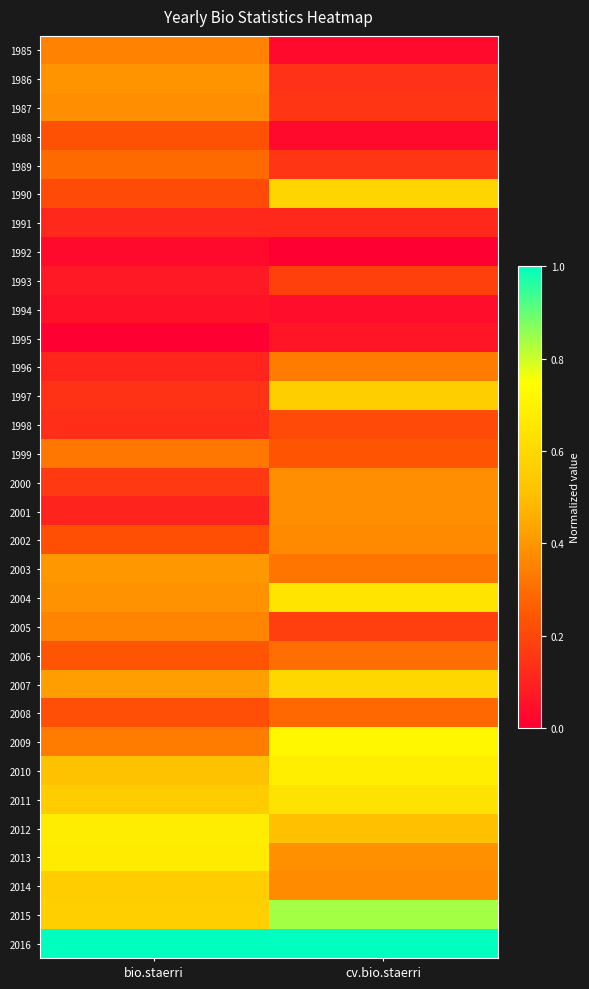

Reading left to right, what are all the values shown in this chart?

1985: bio.staerri=0.4	cv.bio.staerri=0.0
1986: bio.staerri=0.4	cv.bio.staerri=0.1
1987: bio.staerri=0.4	cv.bio.staerri=0.1
1988: bio.staerri=0.2	cv.bio.staerri=0.0
1989: bio.staerri=0.3	cv.bio.staerri=0.1
1990: bio.staerri=0.2	cv.bio.staerri=0.6
1991: bio.staerri=0.1	cv.bio.staerri=0.1
1992: bio.staerri=0.0	cv.bio.staerri=0.0
1993: bio.staerri=0.1	cv.bio.staerri=0.2
1994: bio.staerri=0.1	cv.bio.staerri=0.0
1995: bio.staerri=0.0	cv.bio.staerri=0.1
1996: bio.staerri=0.1	cv.bio.staerri=0.3
1997: bio.staerri=0.1	cv.bio.staerri=0.6
1998: bio.staerri=0.1	cv.bio.staerri=0.2
1999: bio.staerri=0.3	cv.bio.staerri=0.2
2000: bio.staerri=0.2	cv.bio.staerri=0.4
2001: bio.staerri=0.1	cv.bio.staerri=0.4
2002: bio.staerri=0.2	cv.bio.staerri=0.4
2003: bio.staerri=0.4	cv.bio.staerri=0.3
2004: bio.staerri=0.4	cv.bio.staerri=0.6
2005: bio.staerri=0.4	cv.bio.staerri=0.2
2006: bio.staerri=0.2	cv.bio.staerri=0.3
2007: bio.staerri=0.4	cv.bio.staerri=0.6
2008: bio.staerri=0.2	cv.bio.staerri=0.3
2009: bio.staerri=0.3	cv.bio.staerri=0.7
2010: bio.staerri=0.5	cv.bio.staerri=0.7
2011: bio.staerri=0.6	cv.bio.staerri=0.6
2012: bio.staerri=0.7	cv.bio.staerri=0.5
2013: bio.staerri=0.7	cv.bio.staerri=0.4
2014: bio.staerri=0.6	cv.bio.staerri=0.4
2015: bio.staerri=0.6	cv.bio.staerri=0.8
2016: bio.staerri=1.0	cv.bio.staerri=1.0